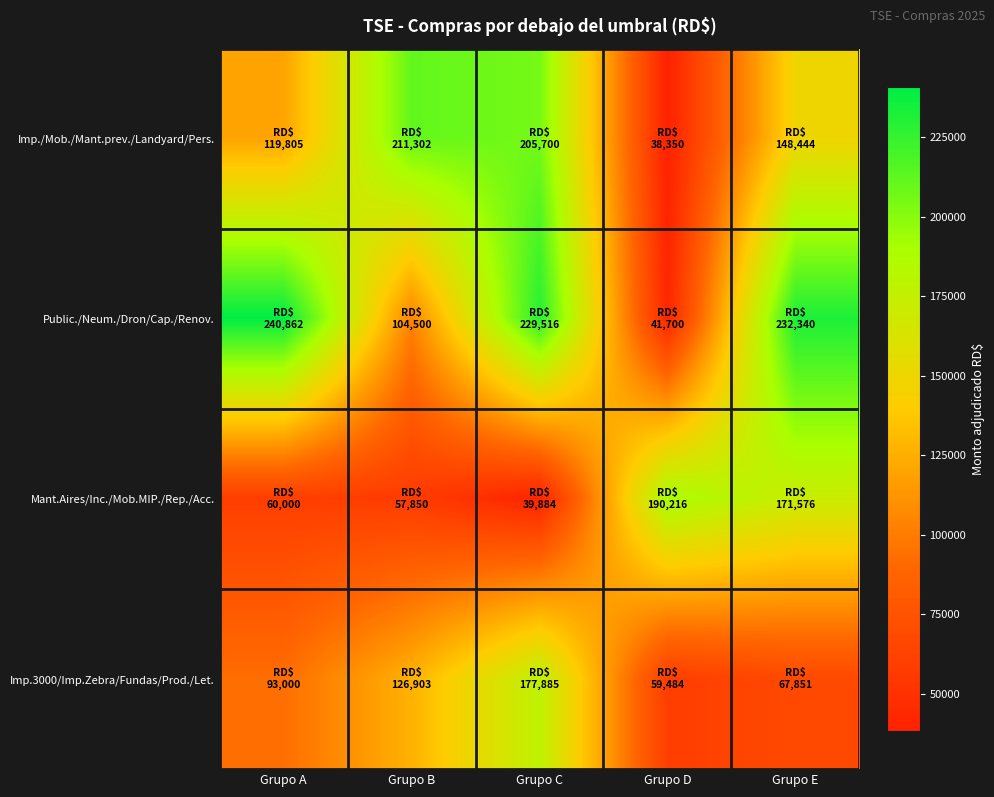

Reading left to right, what are all the values shown in this chart?

Imp./Mob./Mant.prev./Landyard/Pers.: Grupo A=119805.4	Grupo B=211301.8	Grupo C=205700.0	Grupo D=38350.0	Grupo E=148444.0
Public./Neum./Dron/Cap./Renov.: Grupo A=240861.6	Grupo B=104500.0	Grupo C=229515.5	Grupo D=41700.0	Grupo E=232340.0
Mant.Aires/Inc./Mob.MIP./Rep./Acc.: Grupo A=60000.0	Grupo B=57849.5	Grupo C=39884.0	Grupo D=190216.0	Grupo E=171575.8
Imp.3000/Imp.Zebra/Fundas/Prod./Let.: Grupo A=93000.0	Grupo B=126903.3	Grupo C=177885.0	Grupo D=59483.8	Grupo E=67851.0